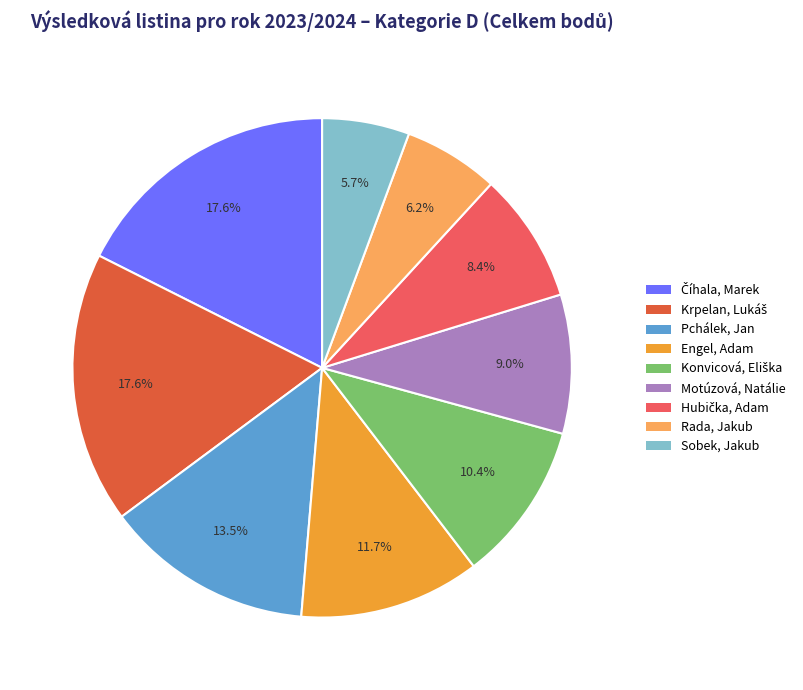

Between Pchálek, Jan and Engel, Adam, which is larger?

Pchálek, Jan